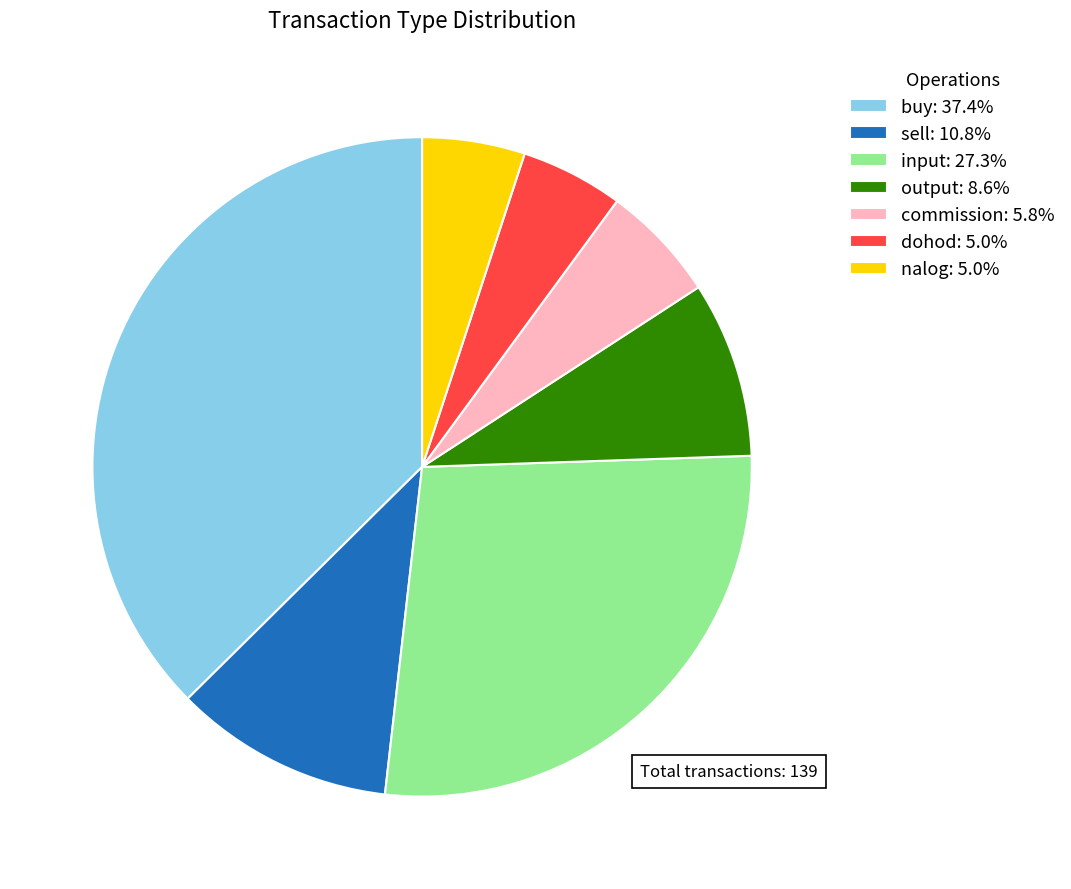

Is the sum of output: 8.6% and buy: 37.4% greater than half?

No